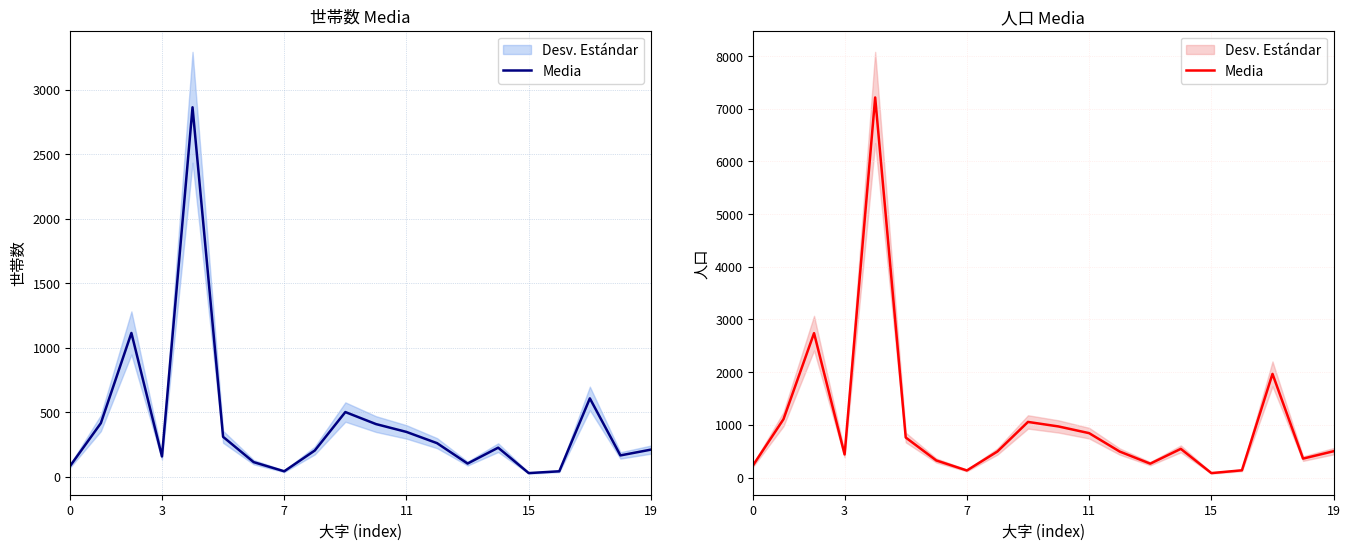

The chart shows a value of 48 at 15. True or false?

False